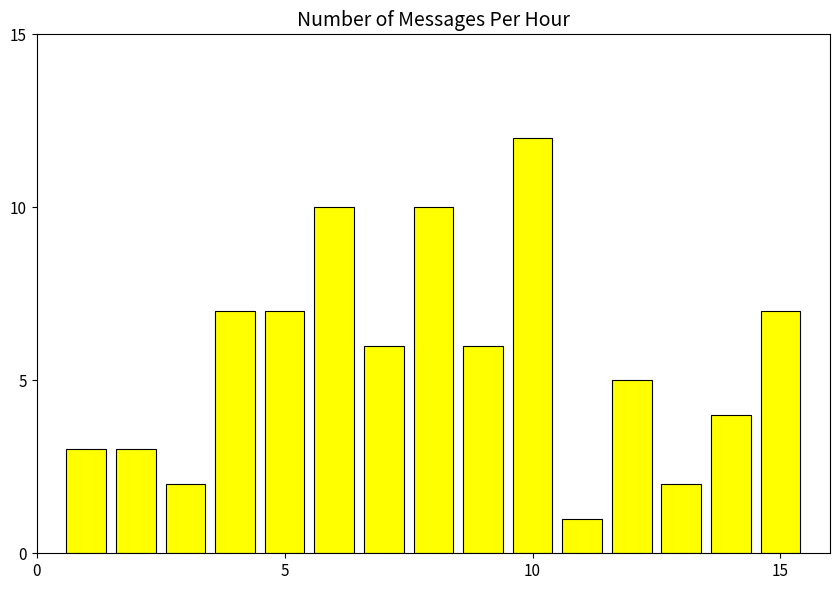

What is the maximum value shown in the chart?

12